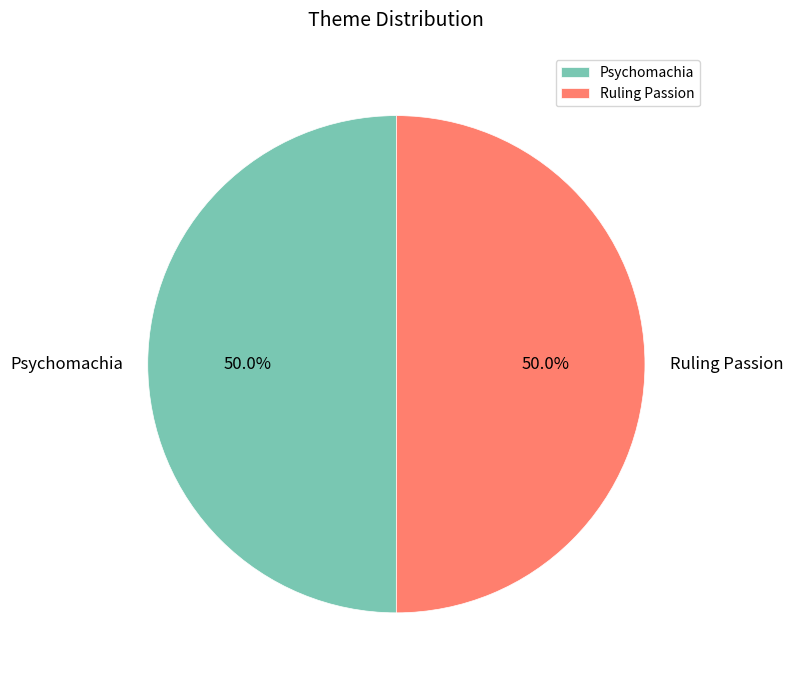

To the nearest percent, what is the combined percentage of Psychomachia and Ruling Passion?

100%